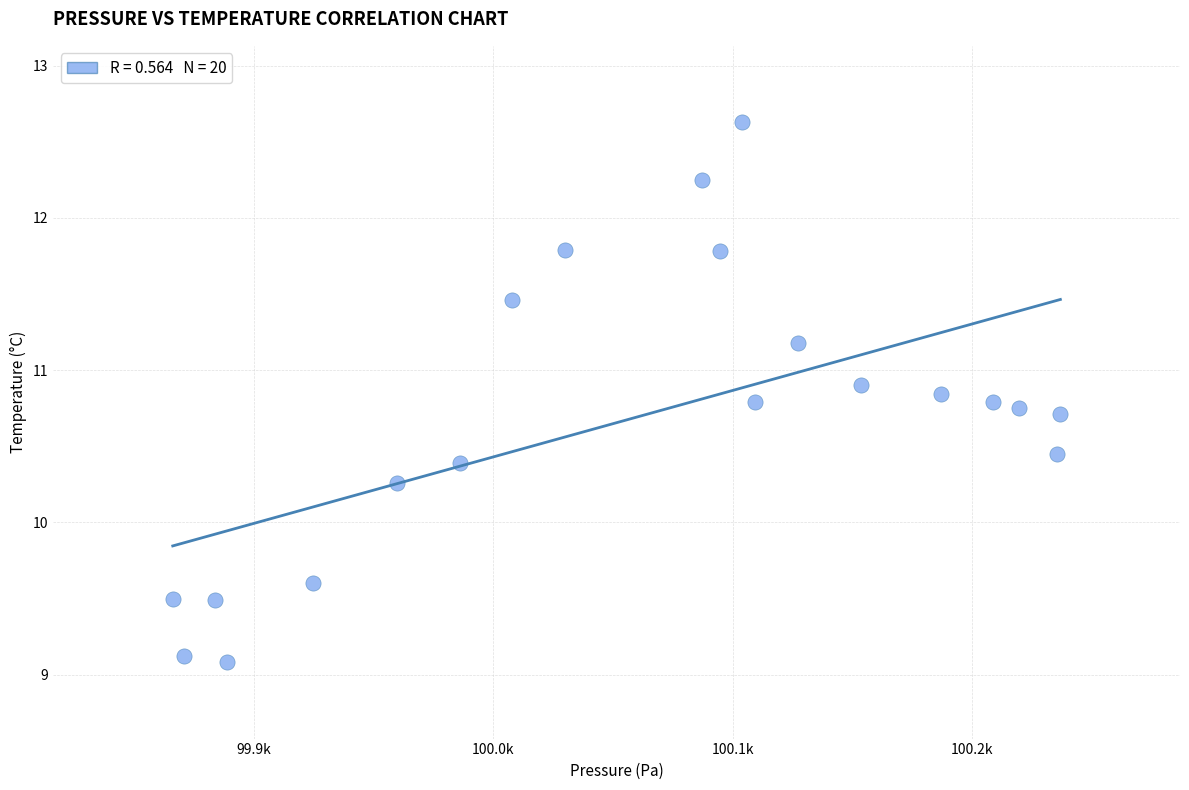

What is the range of X values (max minus min)?

371.0